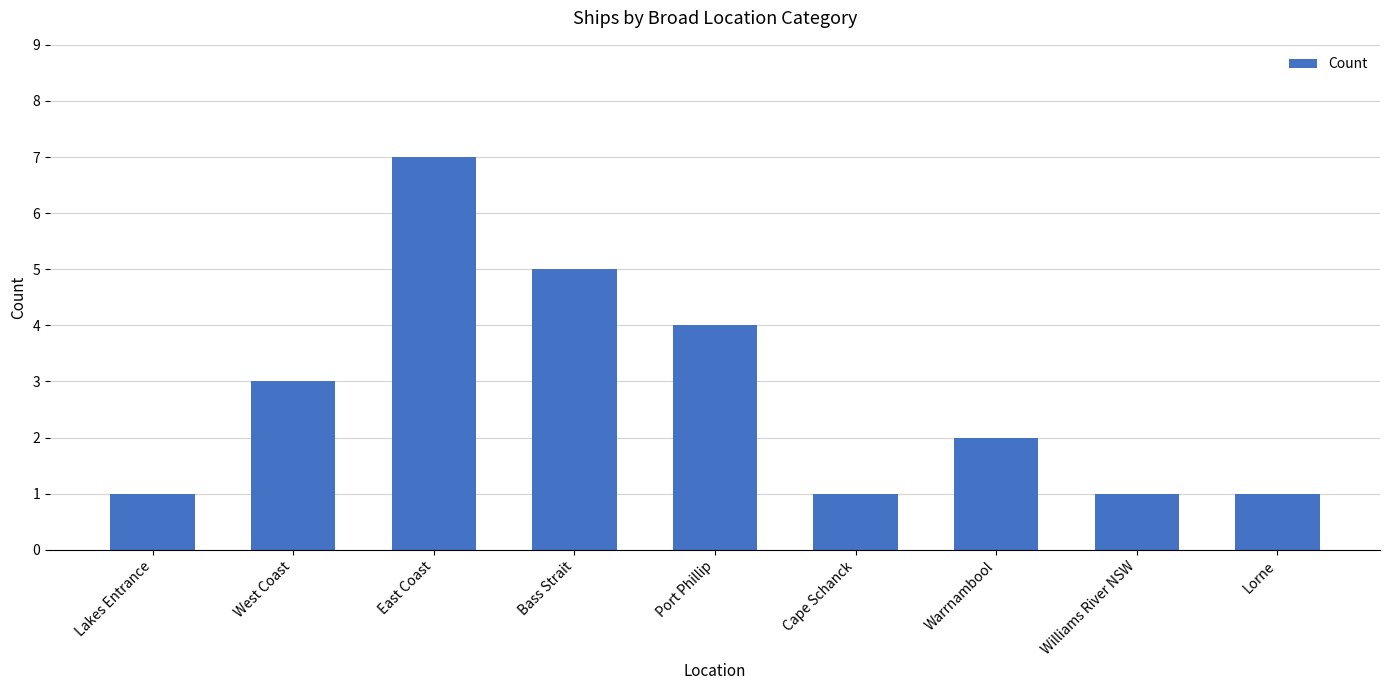

Are the bars horizontal?

No